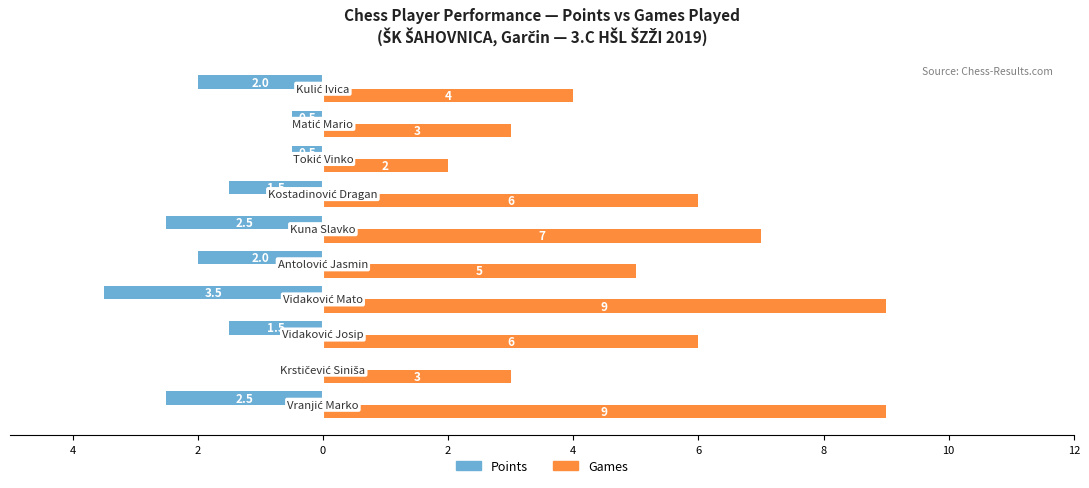

What are all the series names shown in the legend?

Points, Games